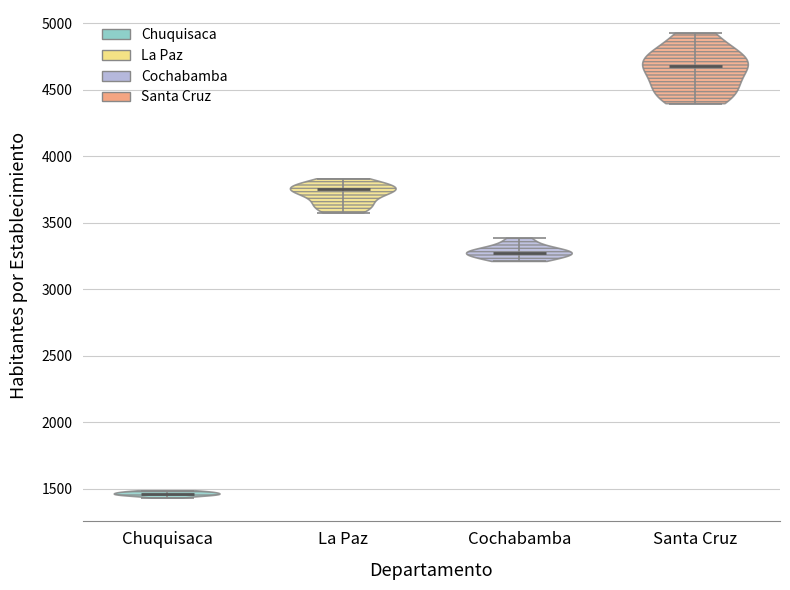

What is the lowest point the violin for Cochabamba reaches on the y-axis? The values are not printed on the chart, so give them approximately, as read against the axis.

3200